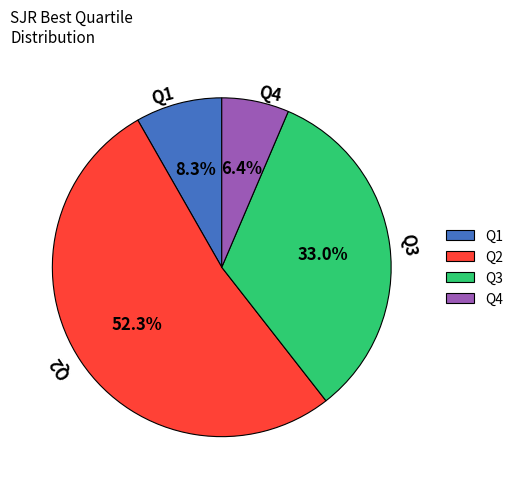

To the nearest percent, what is the average slice percentage?

25%